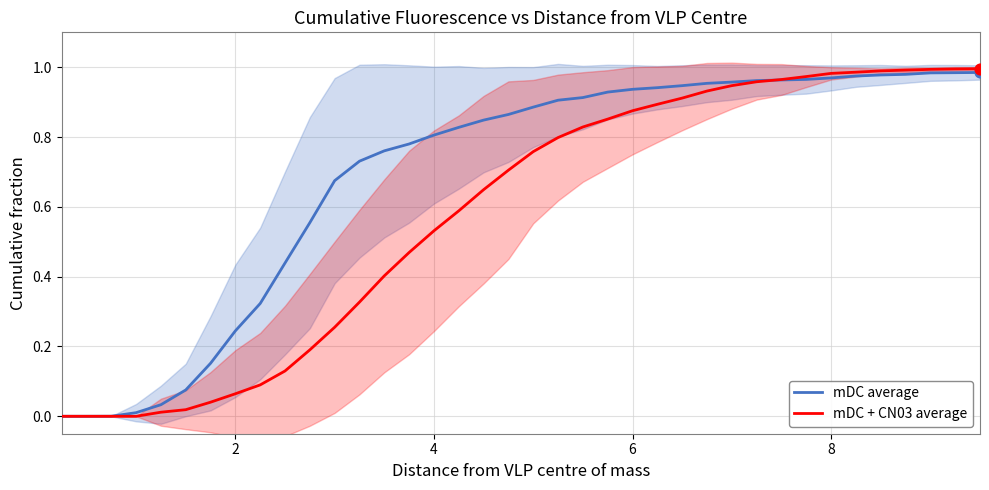

Which series contains the highest Y value?

mDC + CN03 average